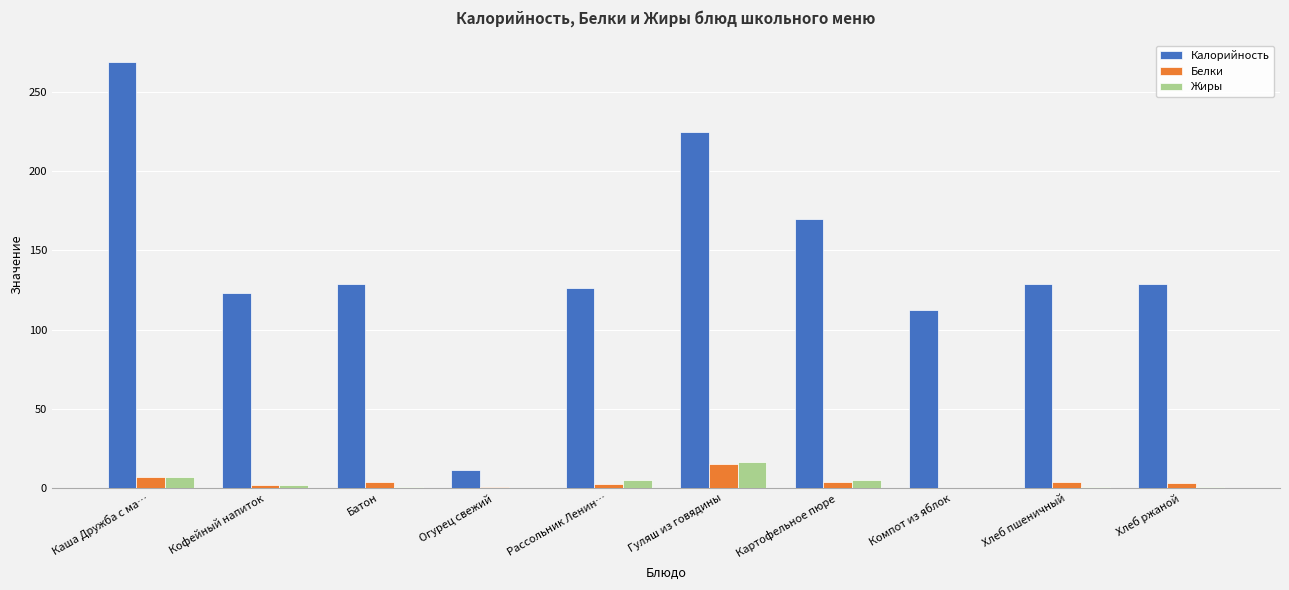

Which series changed the most between Огурец свежий and Картофельное пюре?

Калорийность